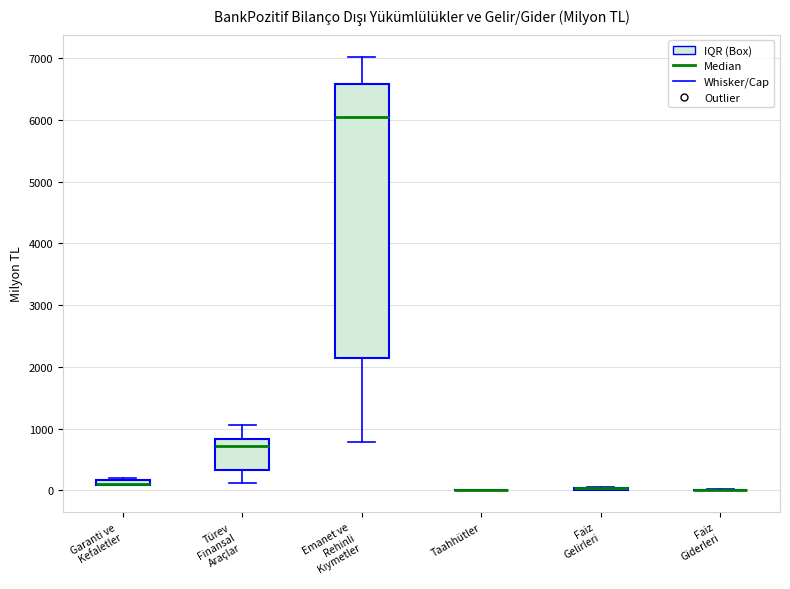

Where is the lower edge of the box for Garanti ve Kefaletler on the y-axis? The values are not printed on the chart, so give them approximately, as read against the axis.

100